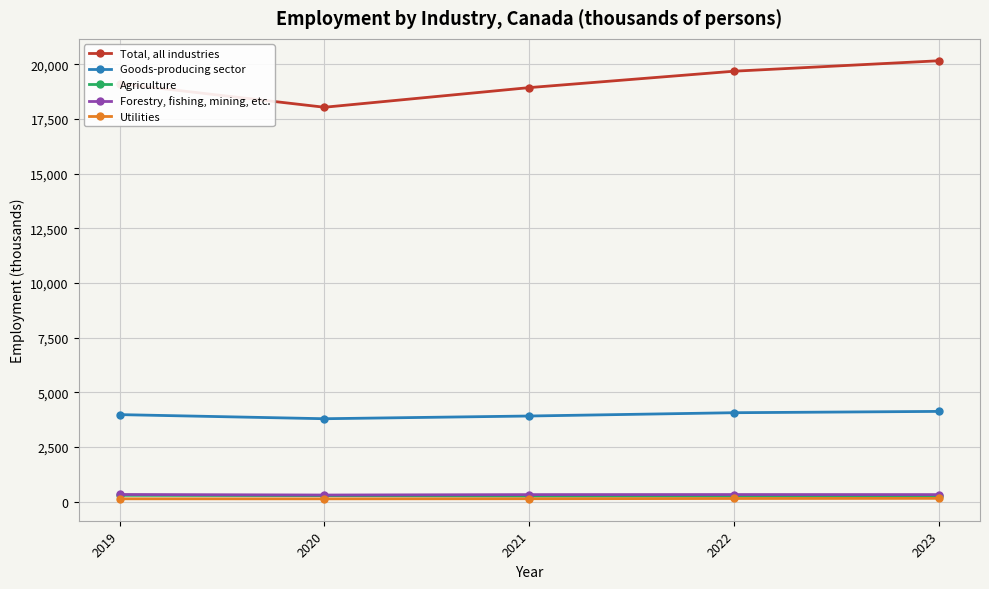

List the series in order of their peak value, lowest first.

Utilities, Agriculture, Forestry, fishing, mining, etc., Goods-producing sector, Total, all industries